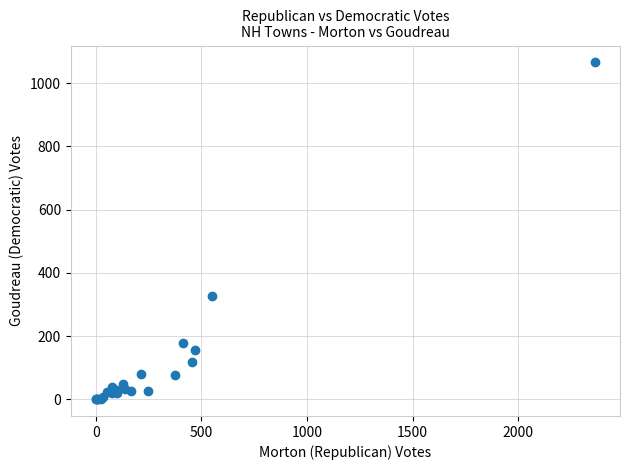

What Y value in the scatter plot is closest to 533?

326